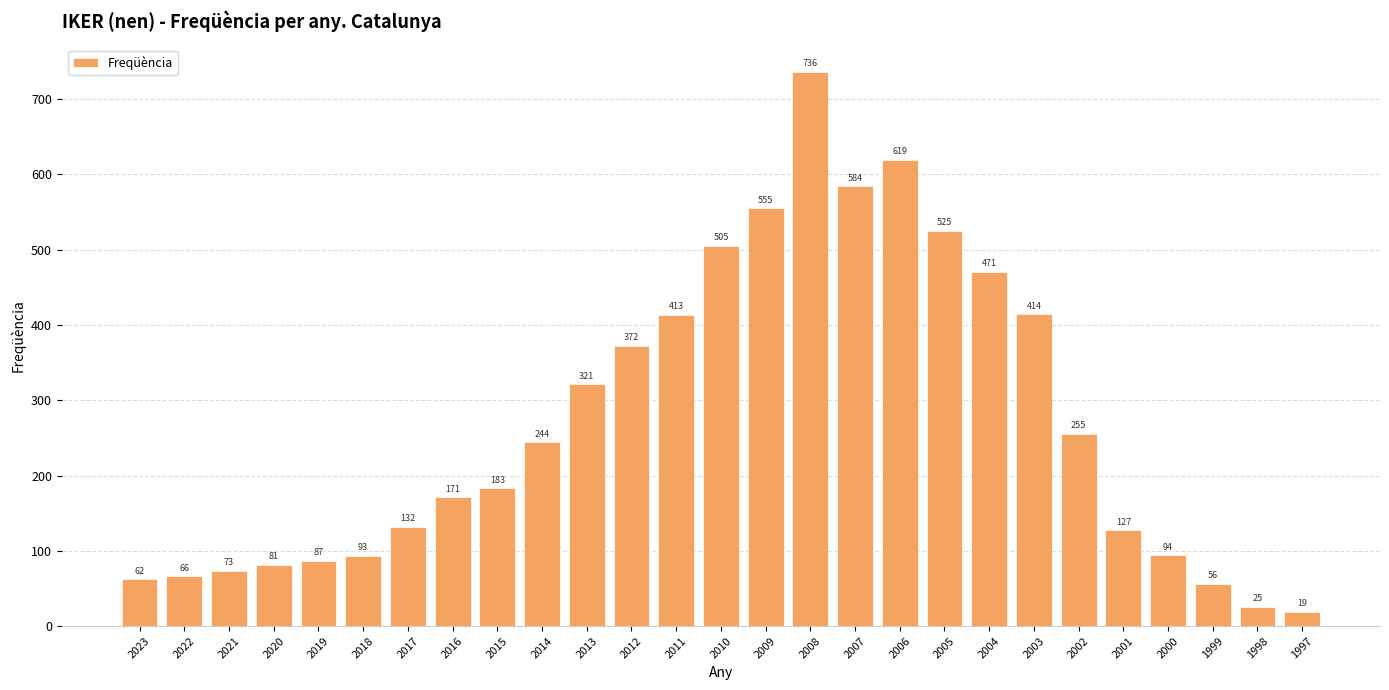

What is the difference between the values at 2004 and 2012?

99